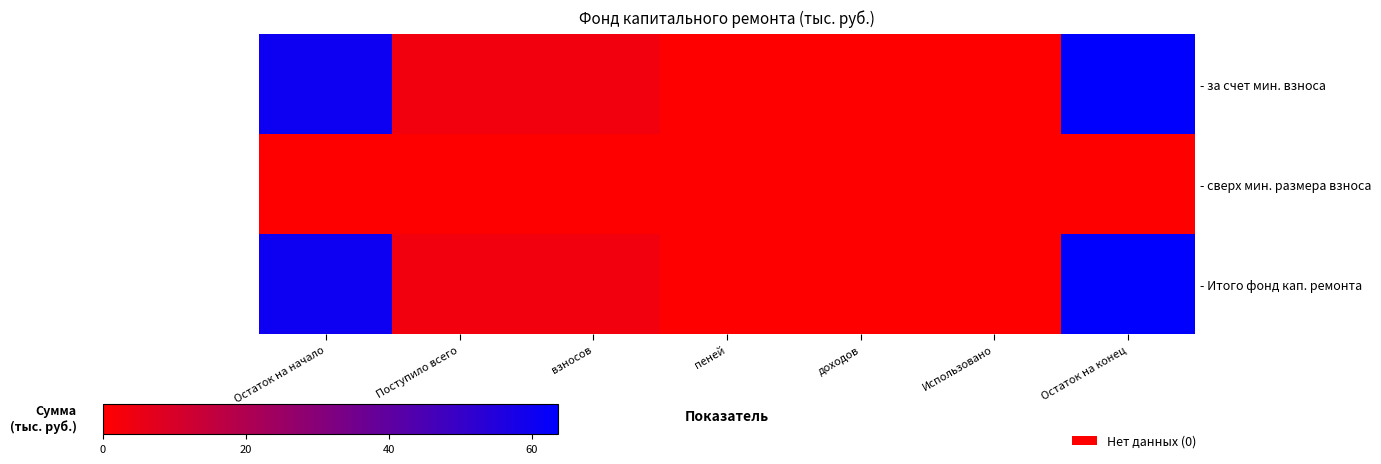

Which series has the widest spread of values?

- за счет мин. взноса